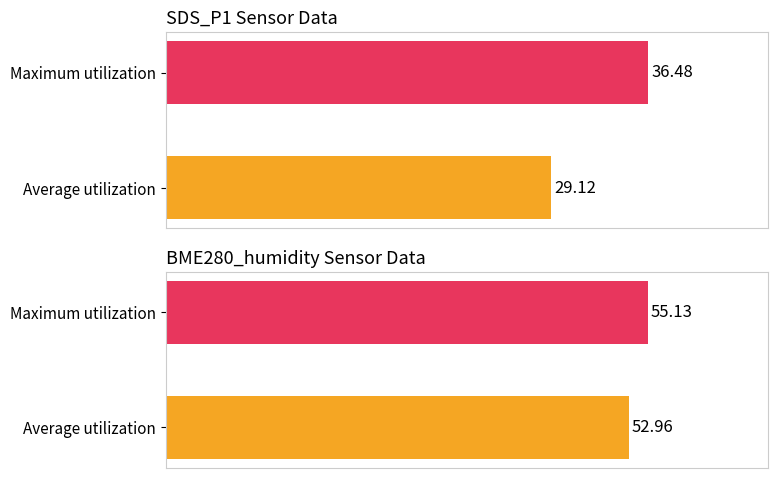

Which series has the largest total across all categories?

Maximum utilization